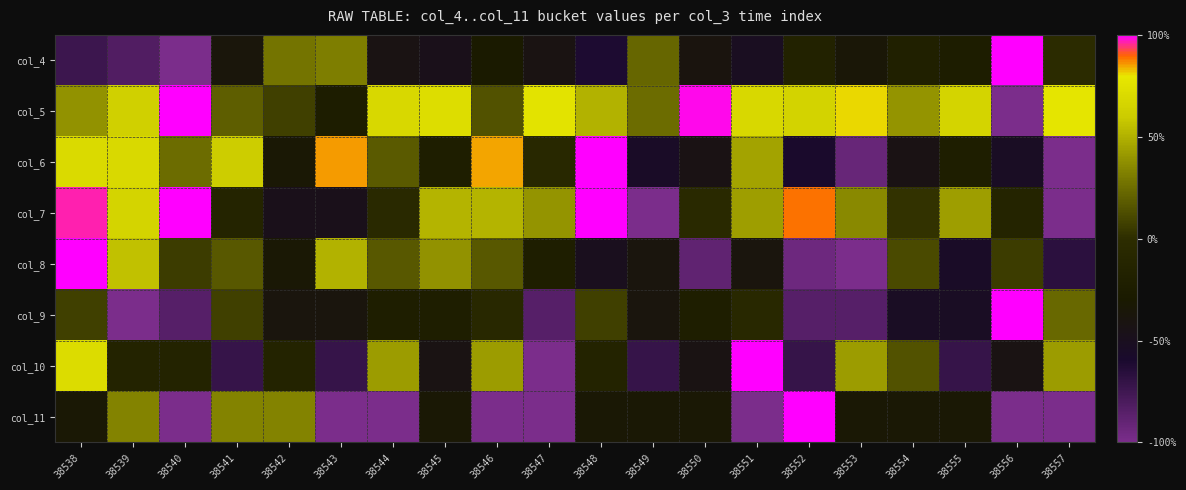

What is the difference between the highest and lowest values at 38553?

1.8